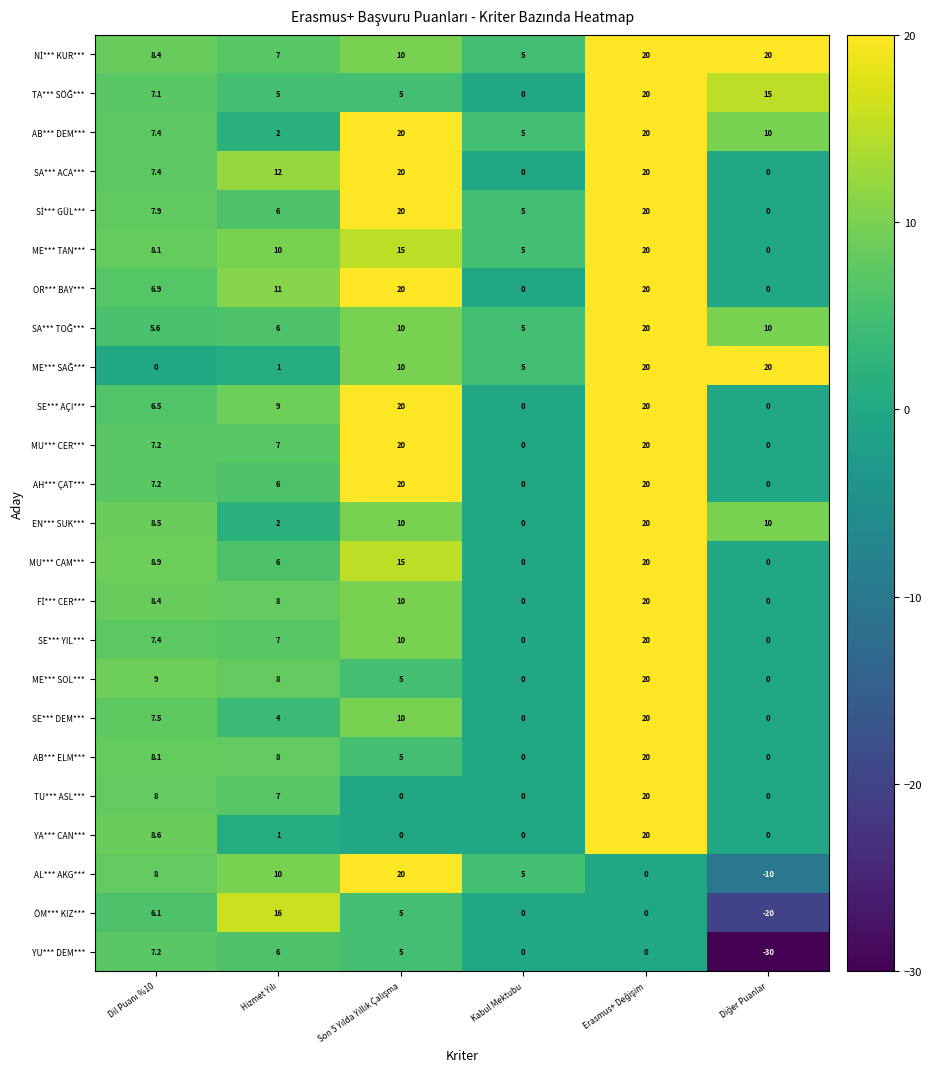

Which series has the largest range (max minus min)?

YU*** DEM***